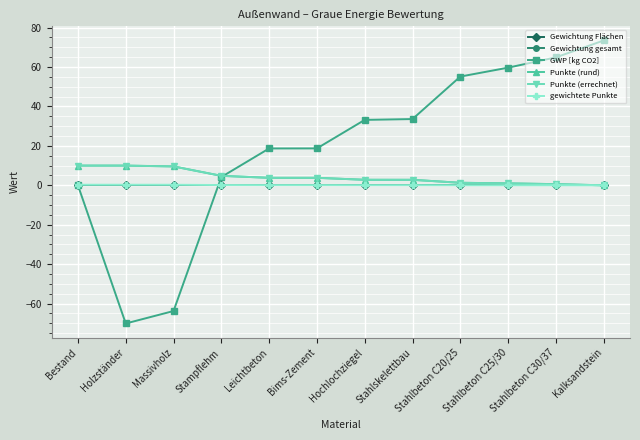

True or false: GWP [kg CO2] and Punkte (rund) intersect in this chart.

True